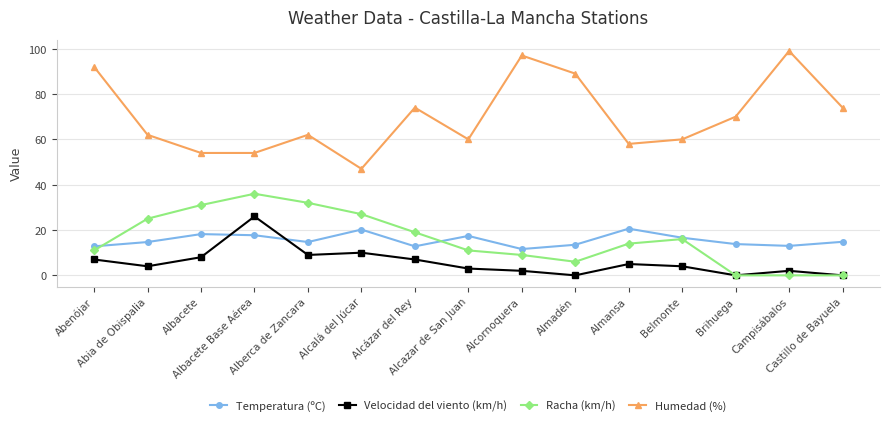

At how many categories does at least one series exceed 48?

14